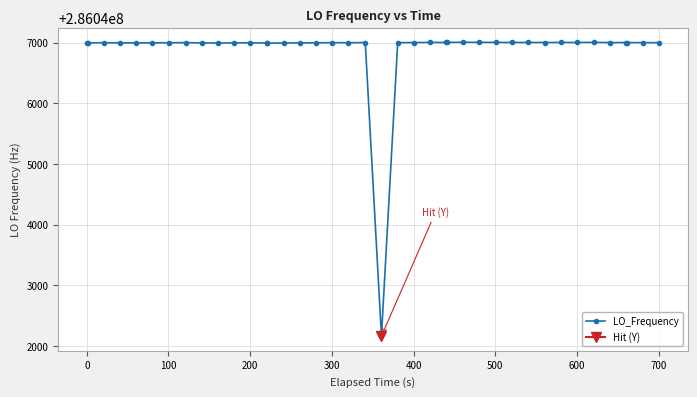

What is the difference between the second highest and minimum values?

4844.4